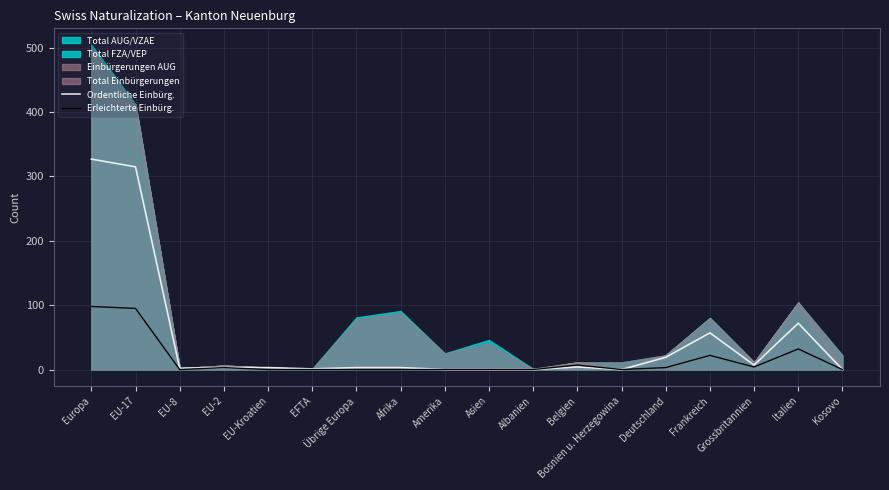

In Erleichterte Einbürg., how many points are lower than both neighbors (excluding endpoints)?

3